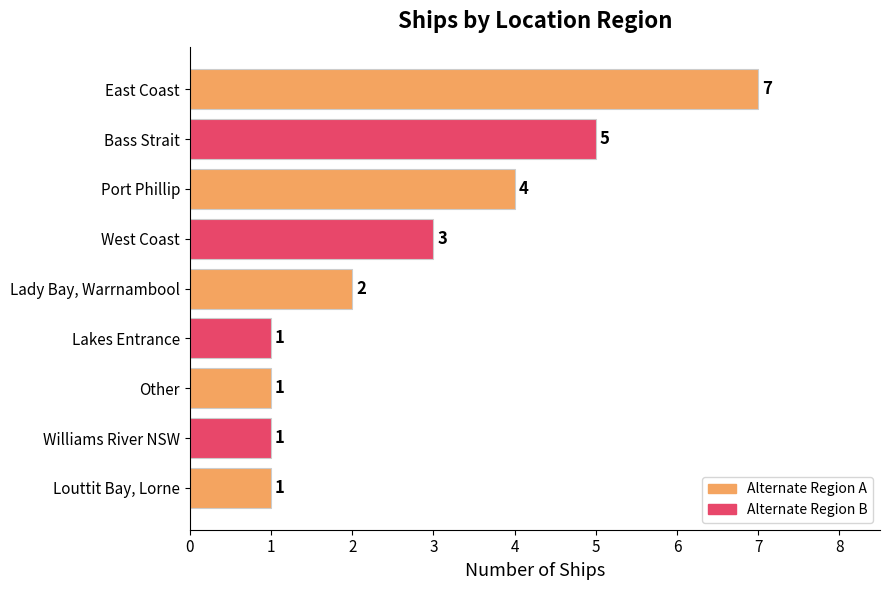

Reading top to bottom, transcribe all the data shown in this chart.

7	5	4	3	2	1	1	1	1